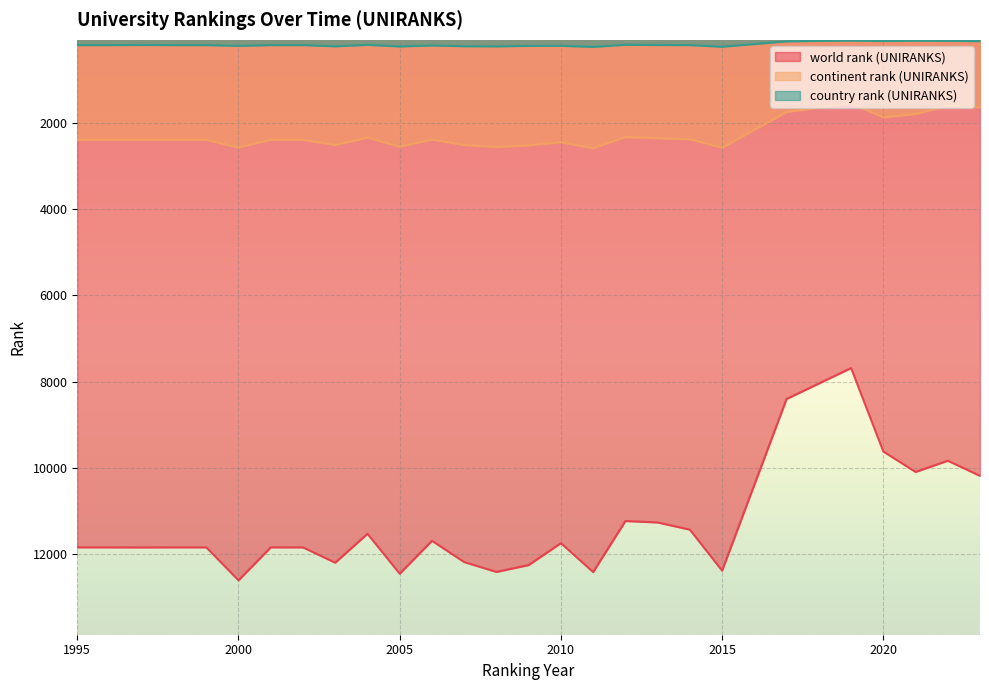

What is the lowest value of the continent rank (UNIRANKS) series?

1550